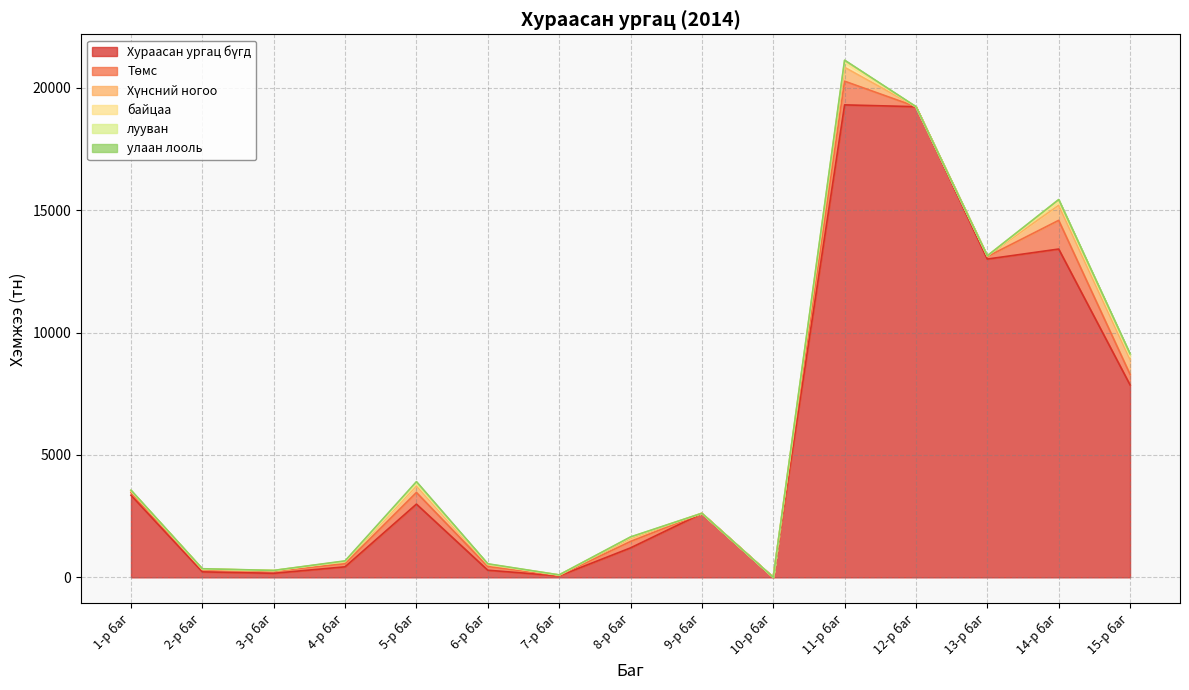

True or false: улаан лооль and Хүнсний ногоо intersect in this chart.

False